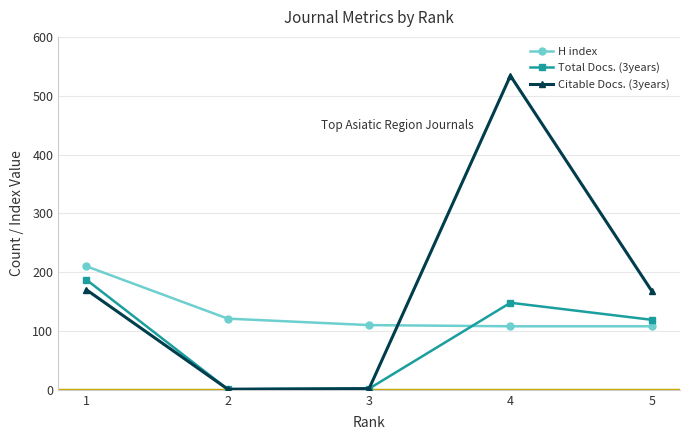

Which series has the largest range (max minus min)?

Citable Docs. (3years)